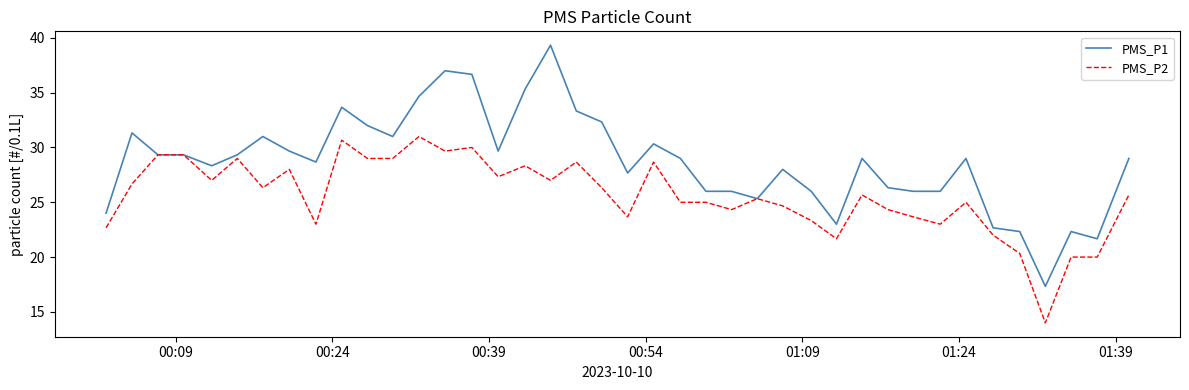

Rank the series by their average value, from highest to lowest.

PMS_P1, PMS_P2